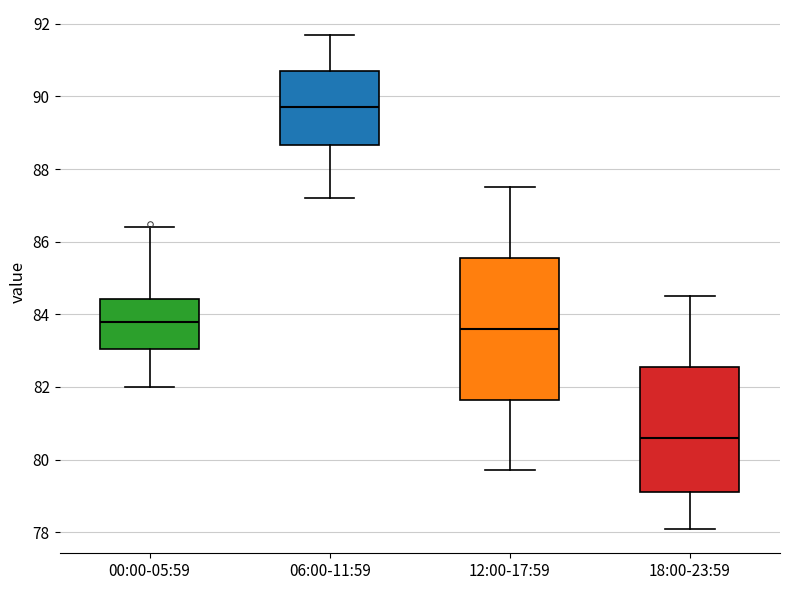

Where is the upper edge of the box for 12:00-17:59 on the y-axis? The values are not printed on the chart, so give them approximately, as read against the axis.

85.6